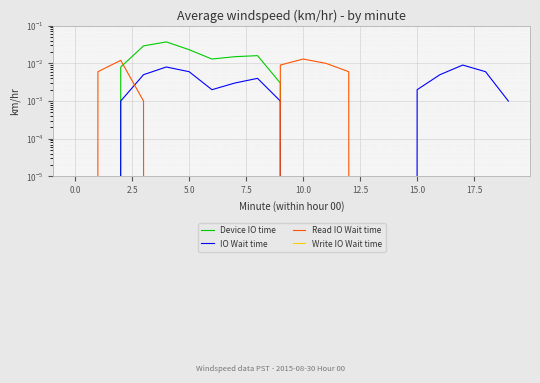

Between 17.5 and 12, which series saw the biggest shift?

Device IO time